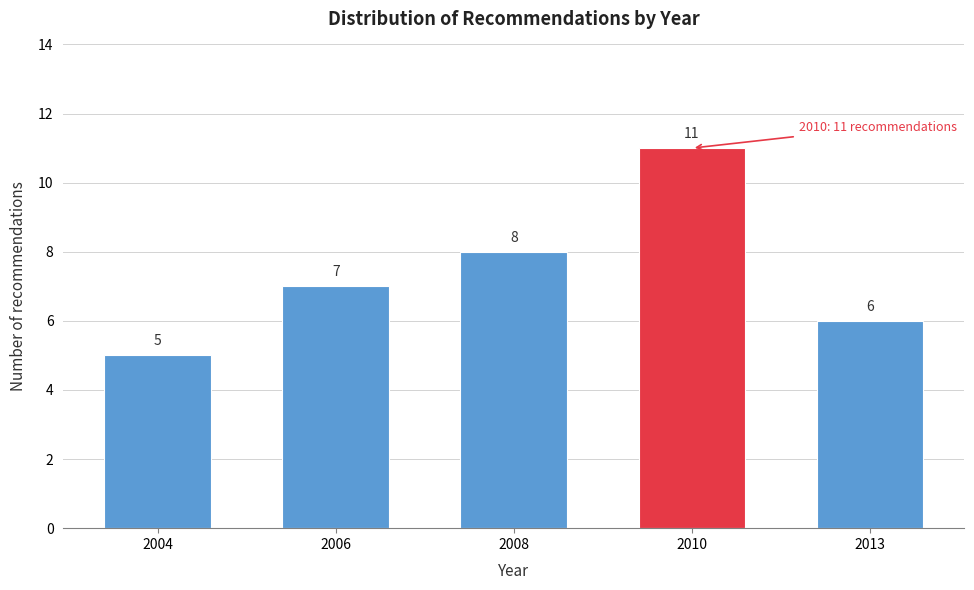

Reading right to left, what are all the values shown in this chart?

2013=6	2010=11	2008=8	2006=7	2004=5